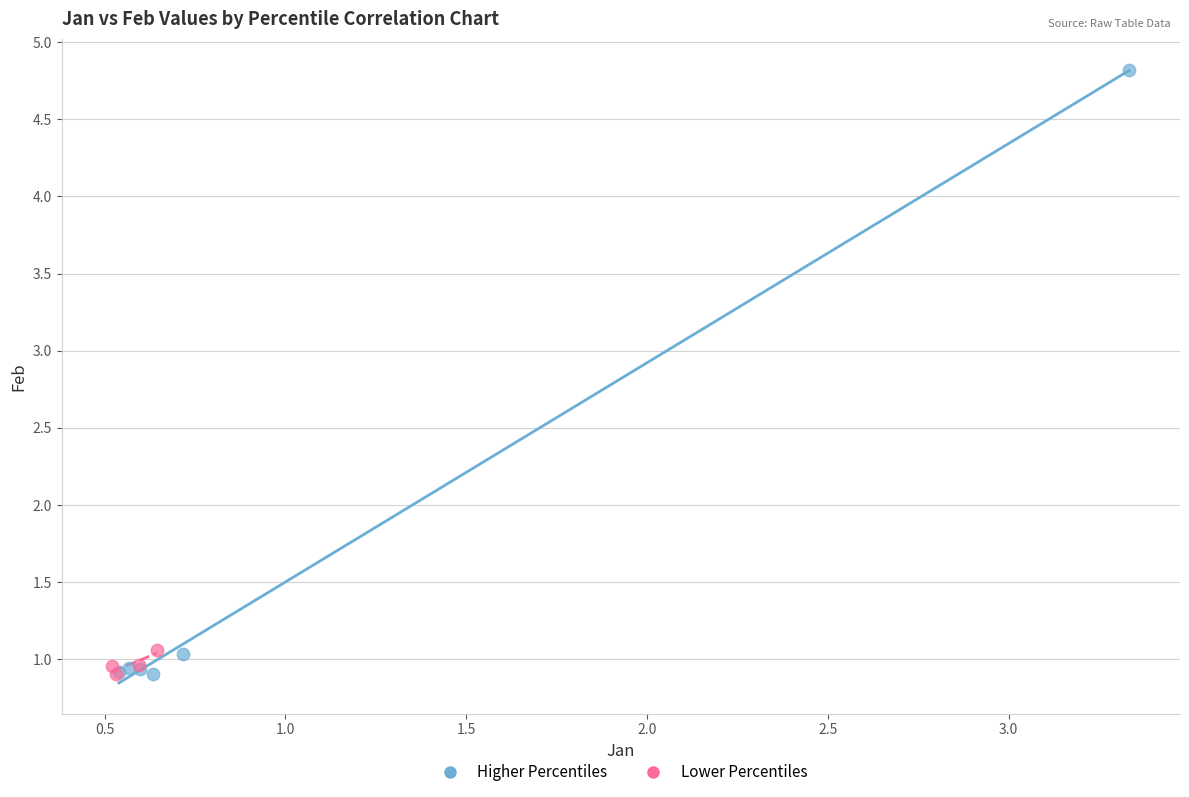

Which series reaches the maximum Y coordinate?

Higher Percentiles